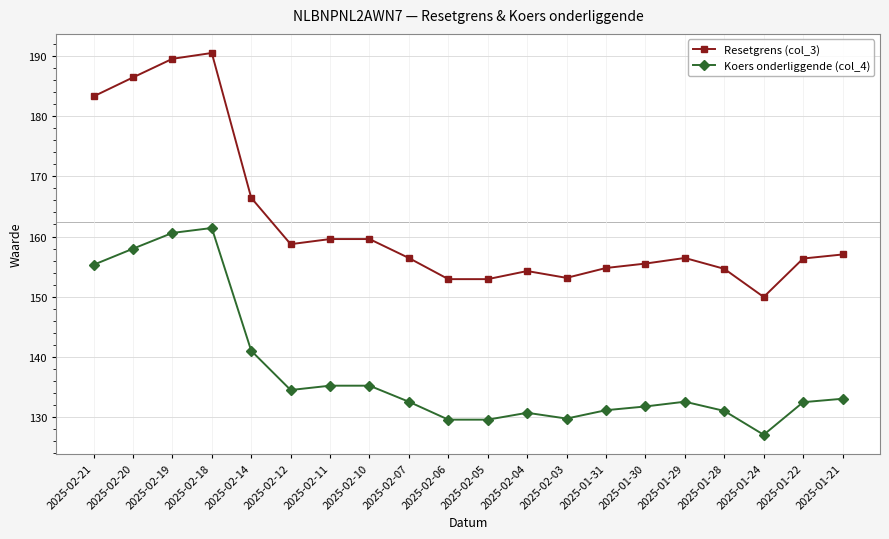

What is the label of the 15th point from the left?

2025-01-30